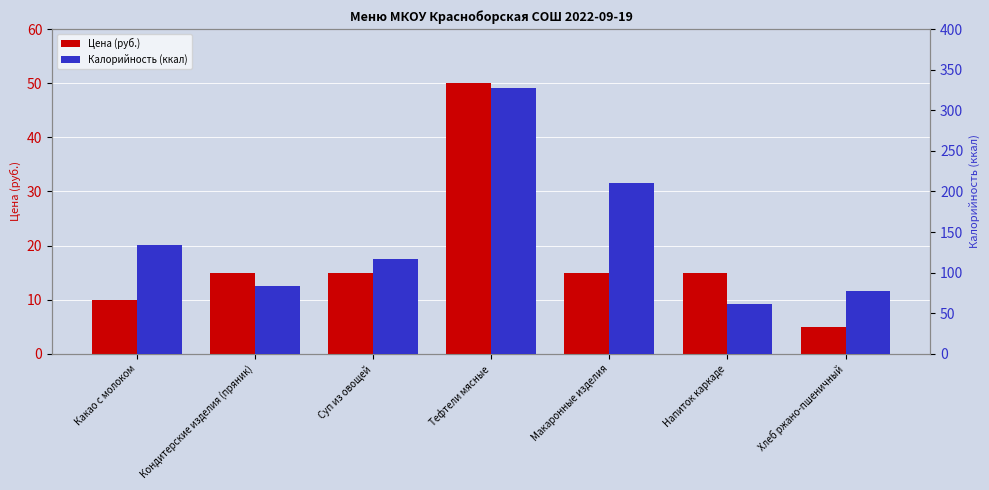

Between Тефтели мясные and Кондитерские изделия (пряник), which is larger?

Тефтели мясные